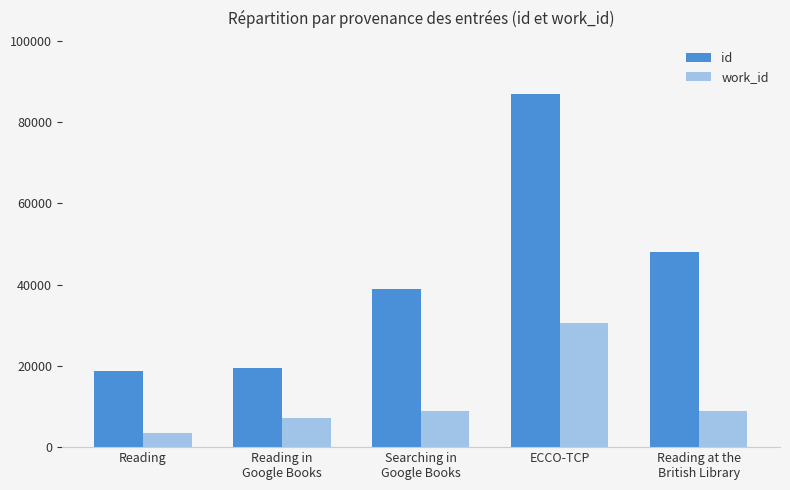

How many distinct data groups are displayed?

2